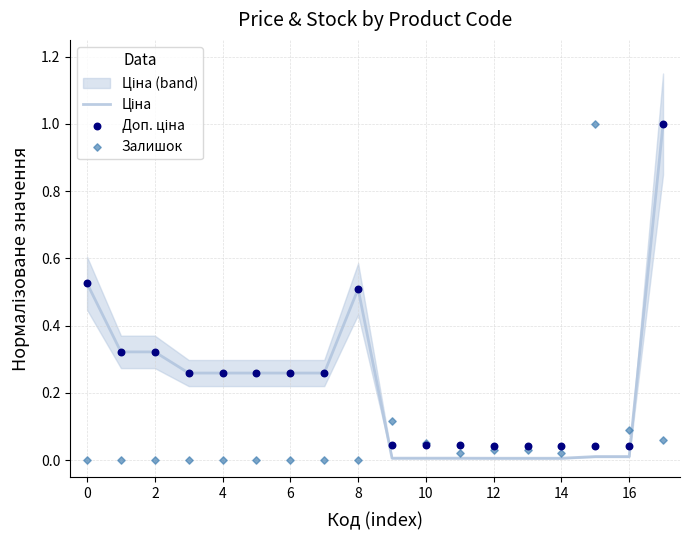

Which series has the largest Y range (max minus min)?

Залишок